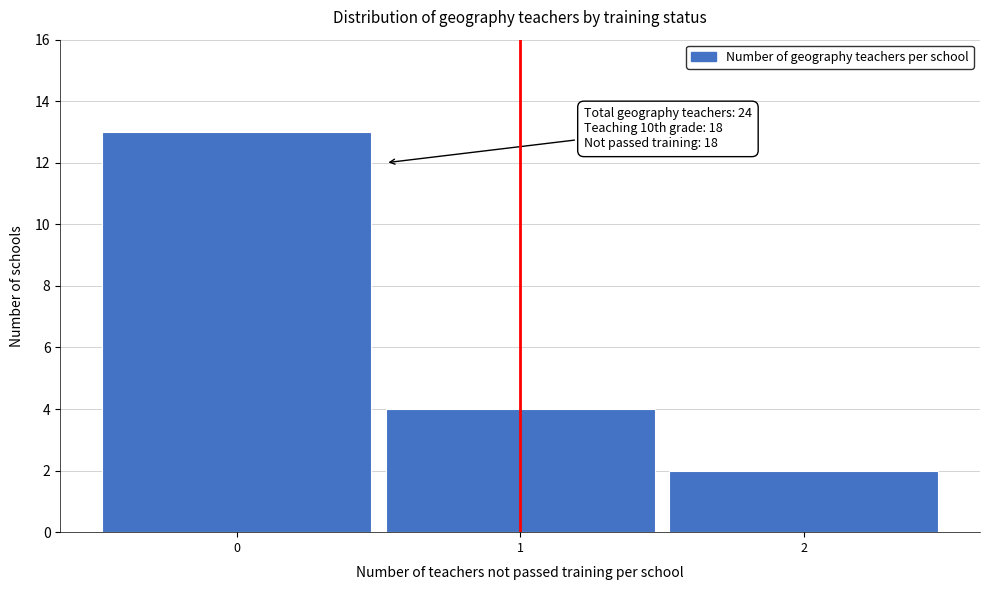

Reading left to right, what are all the values shown in this chart?

0=13	1=4	2=2